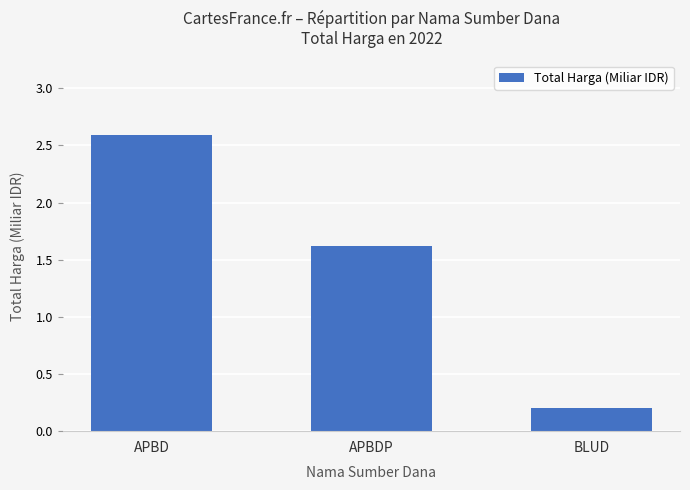

List the labels in order of value, largest first.

APBD, APBDP, BLUD